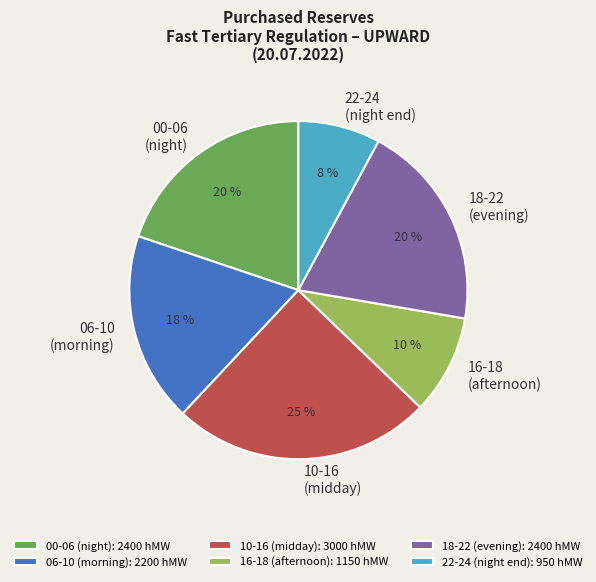

True or false: 18-22 (evening) accounts for 14% of the total.

False